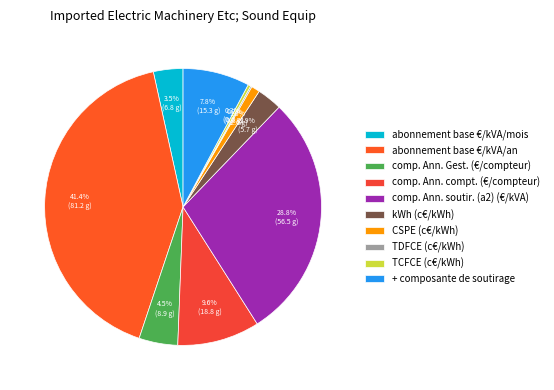

Does TDFCE (c€/kWh) represent more than half of the total?

No